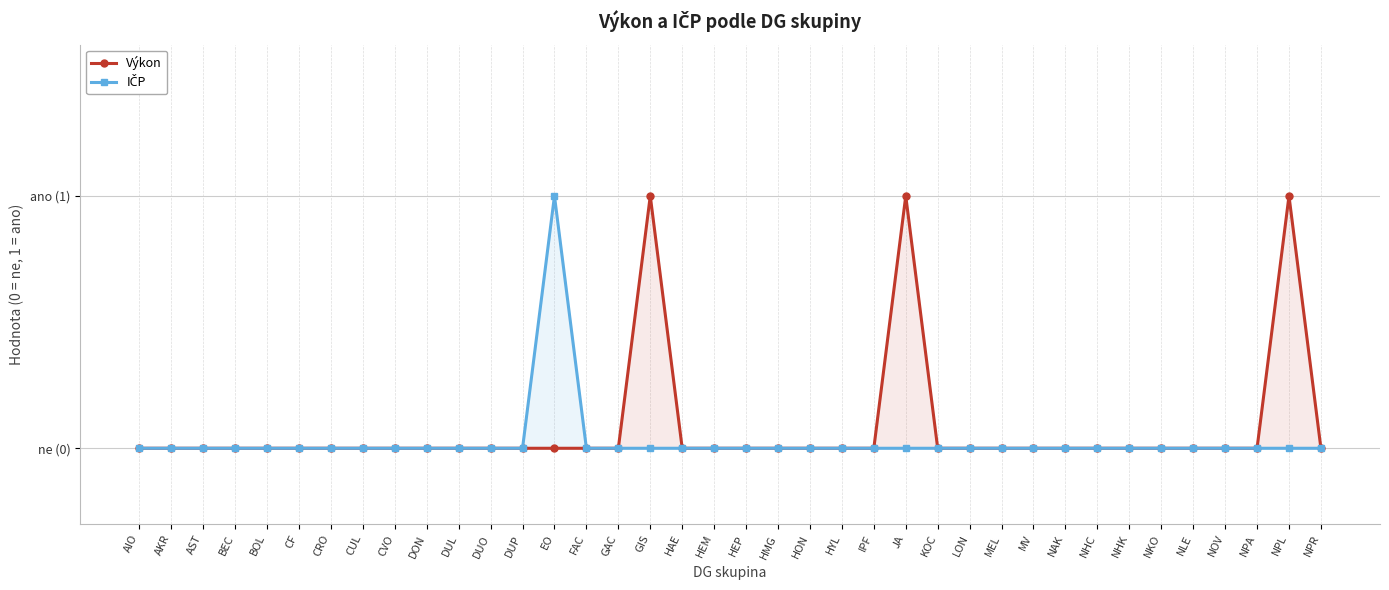

Reading left to right, transcribe all the data shown in this chart.

Výkon: AIO=0	AKR=0	AST=0	BEC=0	BOL=0	CF=0	CRO=0	CUL=0	CVO=0	DON=0	DUL=0	DUO=0	DUP=0	EO=0	FAC=0	GAC=0	GIS=1	HAE=0	HEM=0	HEP=0	HMG=0	HON=0	HYL=0	IPF=0	JA=1	KOC=0	LON=0	MEL=0	MV=0	NAK=0	NHC=0	NHK=0	NKO=0	NLE=0	NOV=0	NPA=0	NPL=1	NPR=0
IČP: AIO=0	AKR=0	AST=0	BEC=0	BOL=0	CF=0	CRO=0	CUL=0	CVO=0	DON=0	DUL=0	DUO=0	DUP=0	EO=1	FAC=0	GAC=0	GIS=0	HAE=0	HEM=0	HEP=0	HMG=0	HON=0	HYL=0	IPF=0	JA=0	KOC=0	LON=0	MEL=0	MV=0	NAK=0	NHC=0	NHK=0	NKO=0	NLE=0	NOV=0	NPA=0	NPL=0	NPR=0